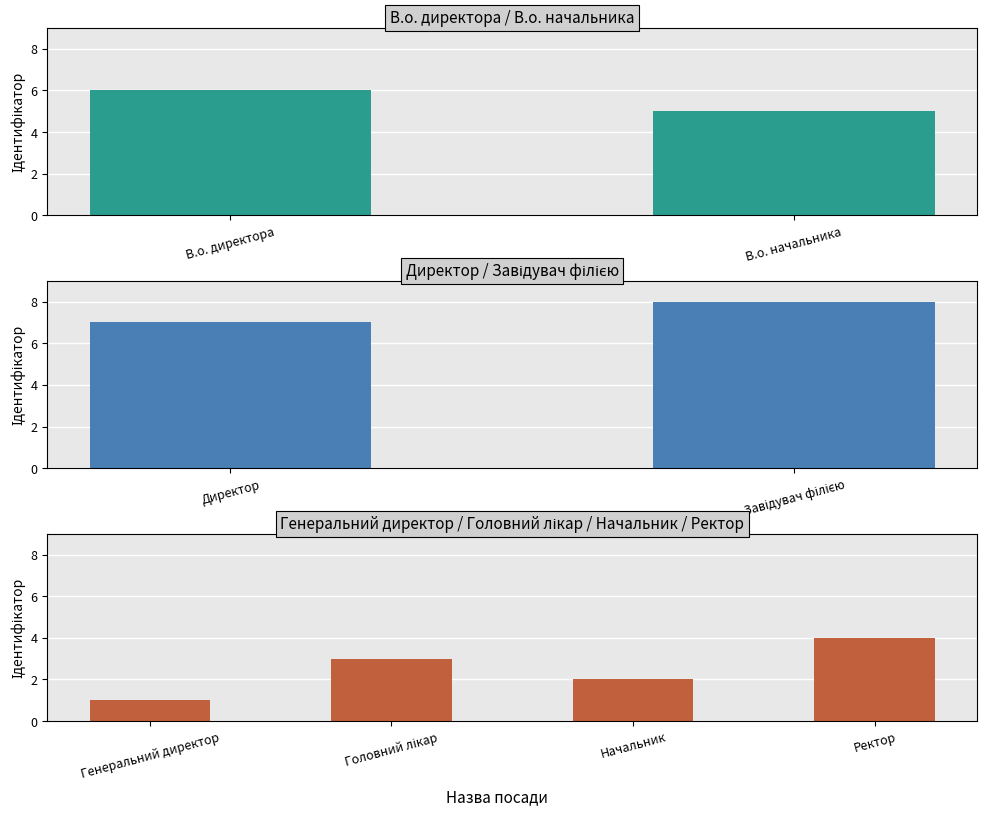

Which category has the lowest value across all series?

Генеральний директор